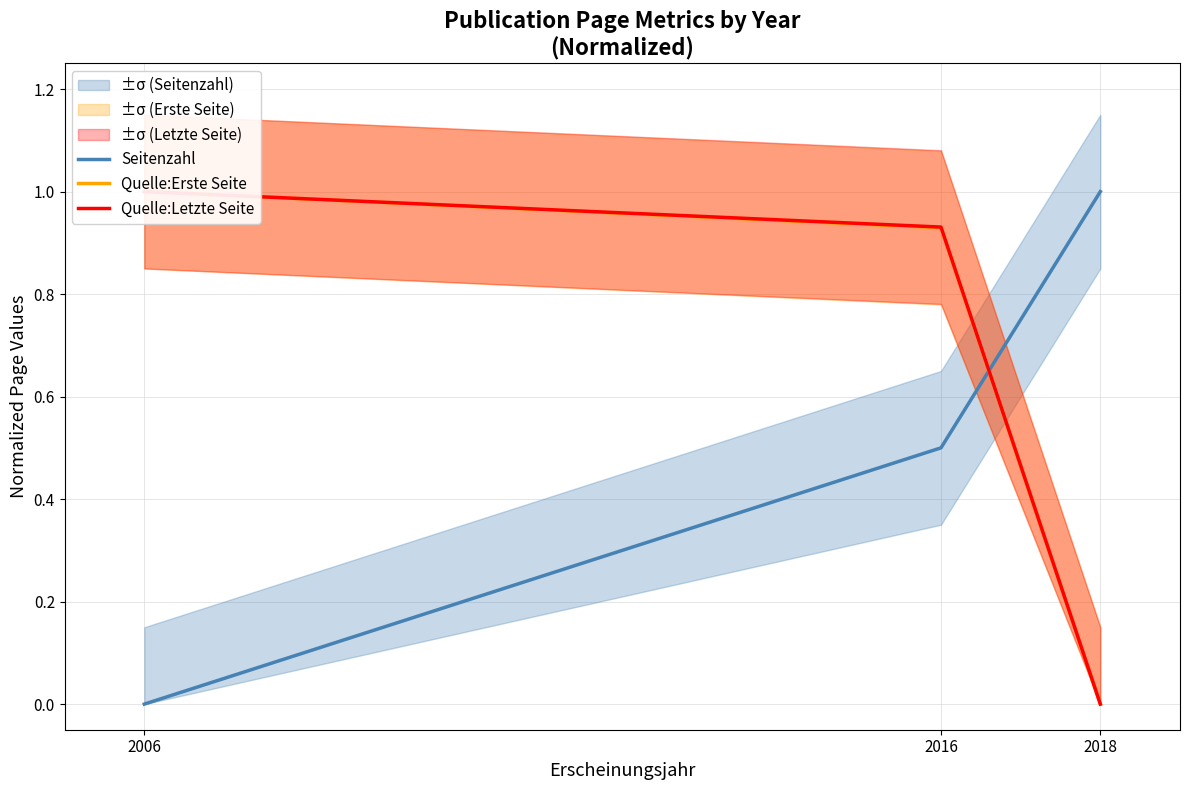

Which label corresponds to the smallest value in the chart?

2006